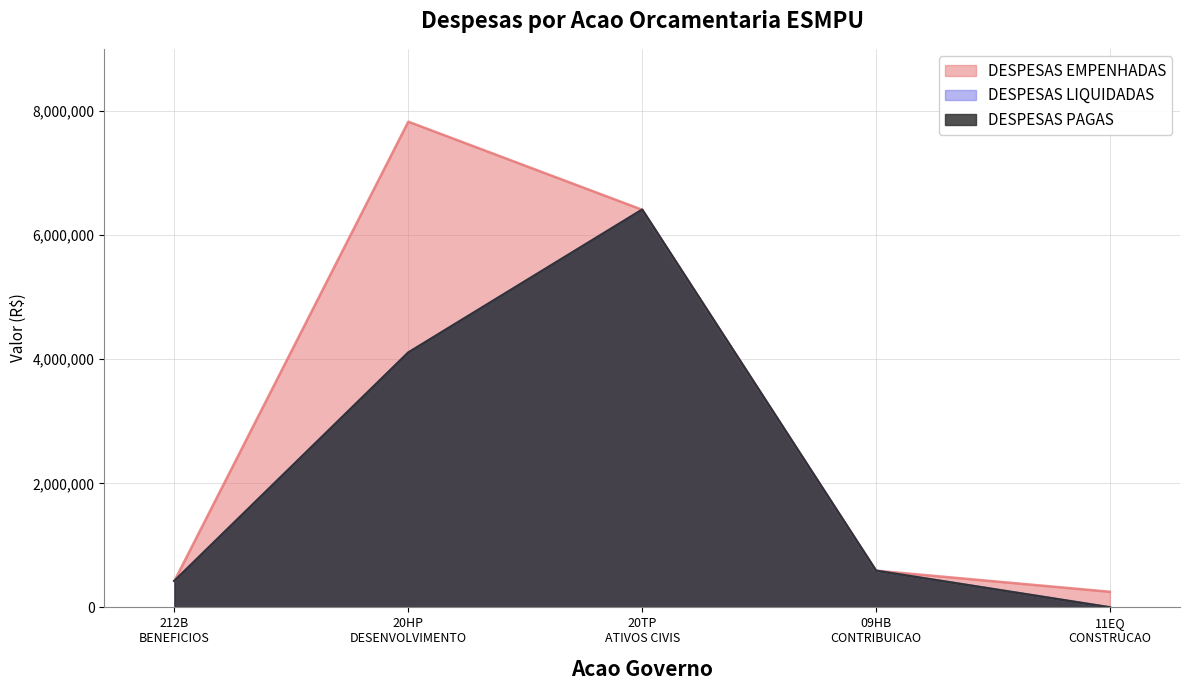

What is the average value of the DESPESAS EMPENHADAS series?

3101925.8